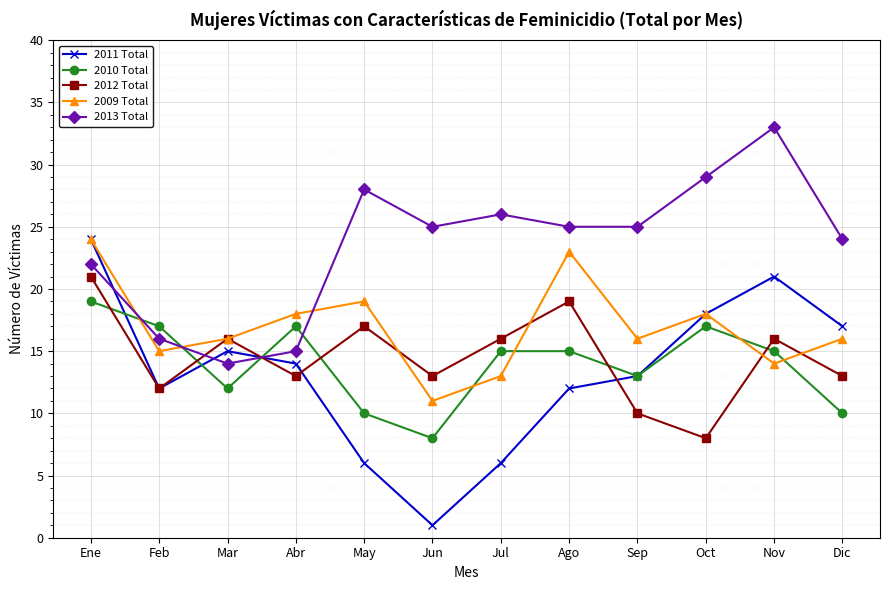

In 2011 Total, how many points are lower than both neighbors (excluding endpoints)?

2